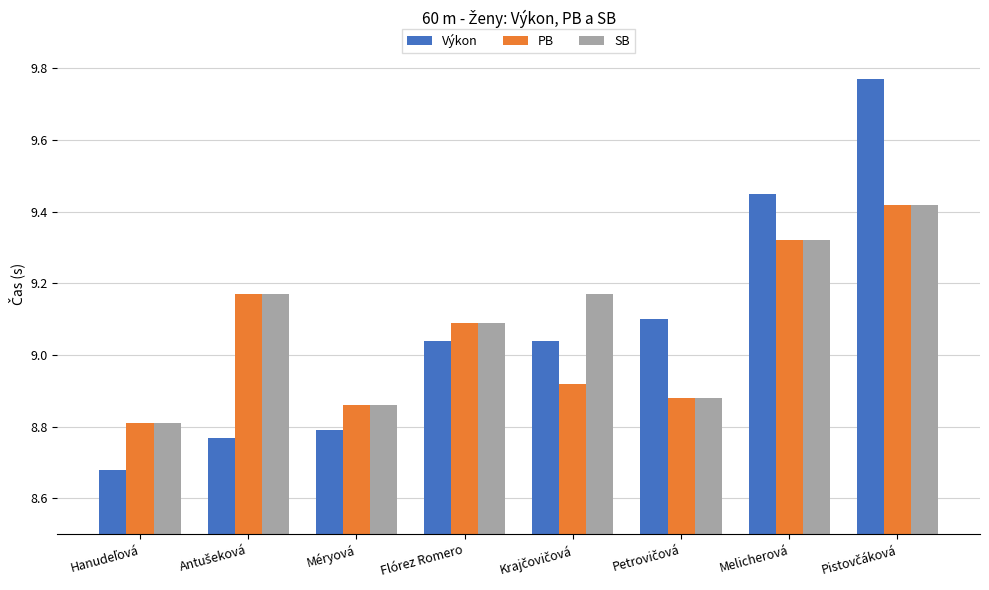

Count the SB values in the range 8 to 9.

3